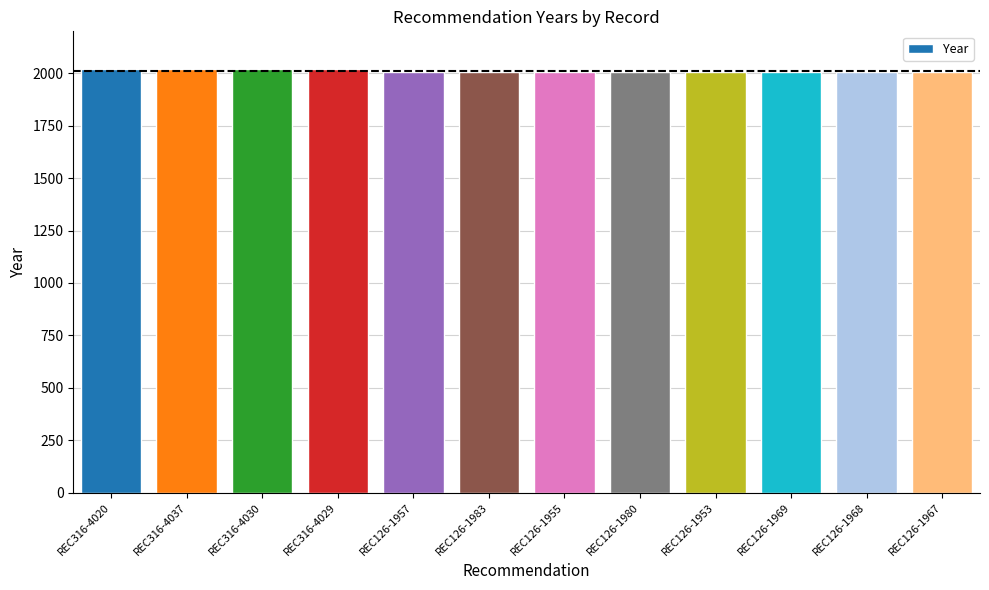

True or false: the data shows 648 at REC126-1953.

False